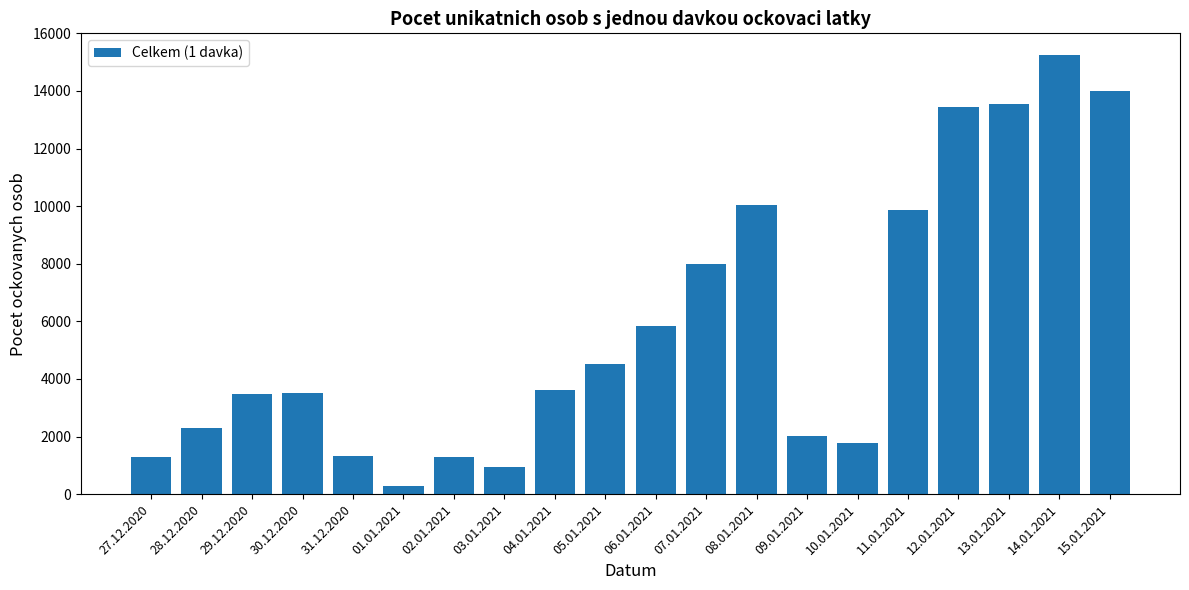

Are the bars horizontal?

No